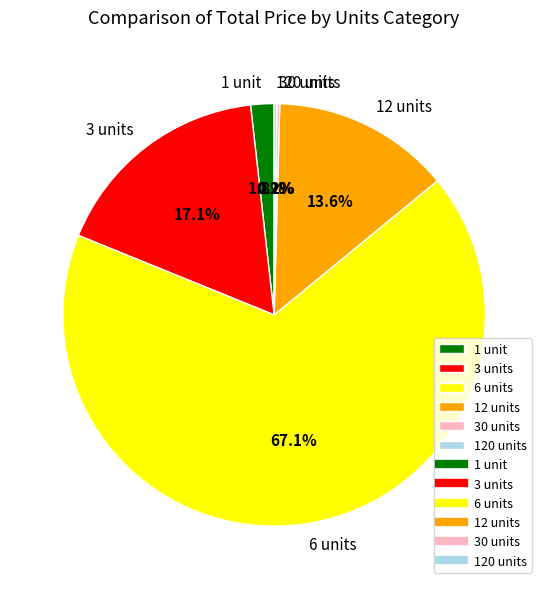

What is the largest slice in the pie chart?

6 units